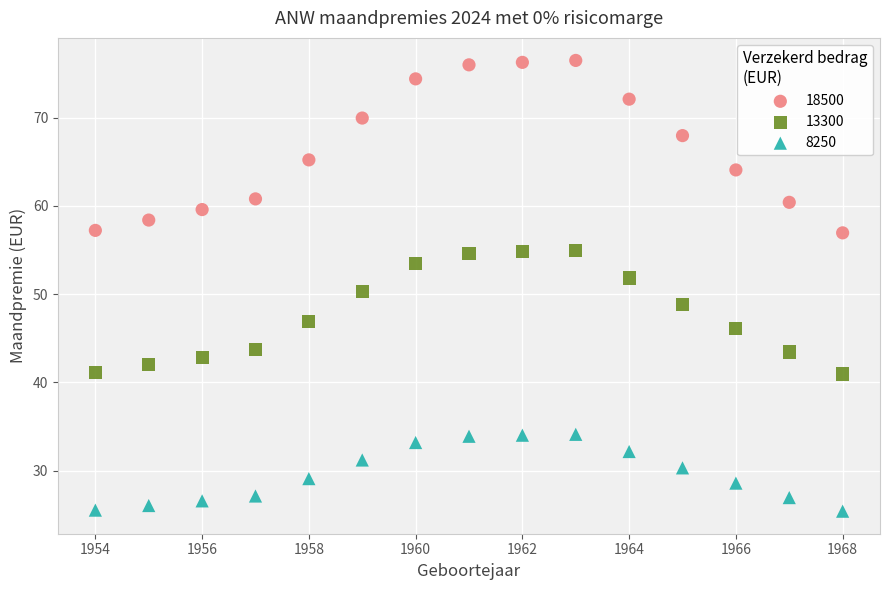

Across all data points, what is the range of Y values (max minus min)?

51.1